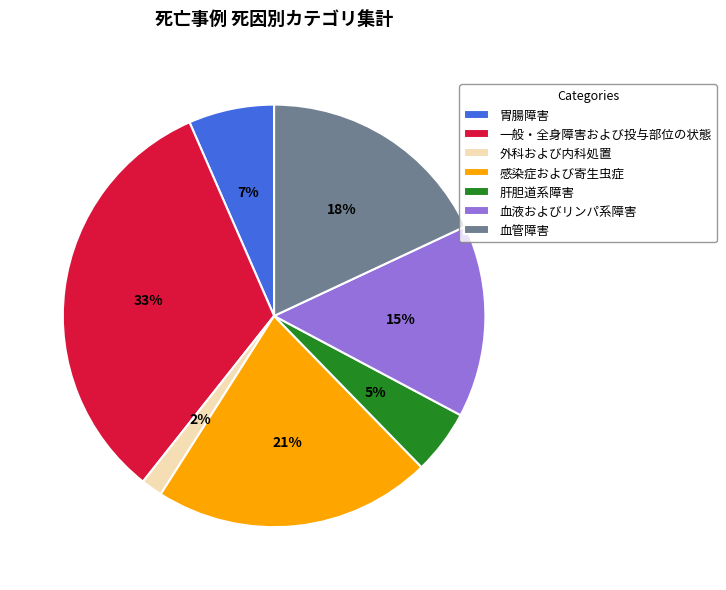

To the nearest percent, what is the difference between the 血液およびリンパ系障害 and 外科および内科処置 slice percentages?

13%